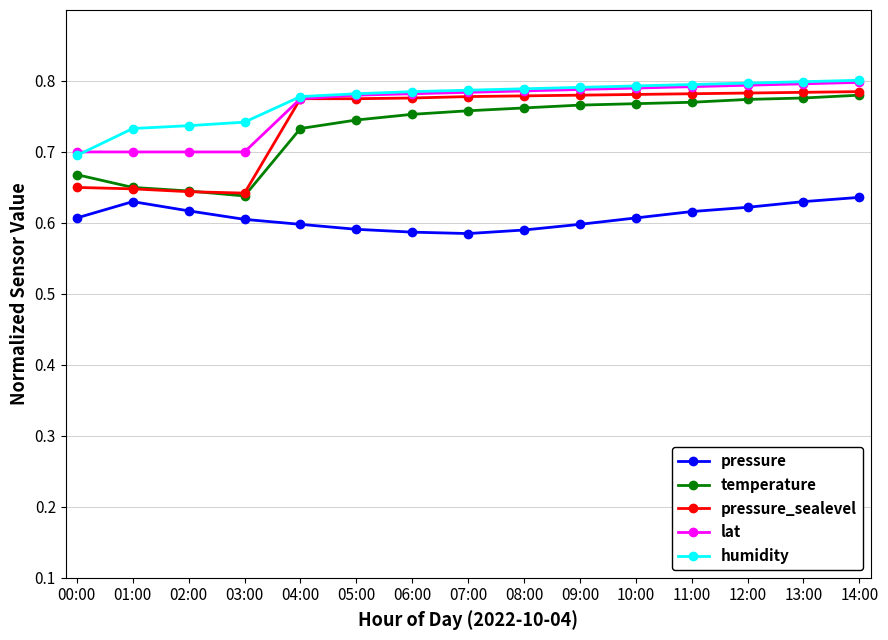

True or false: humidity has a value of 1.1 at 12:00.

False